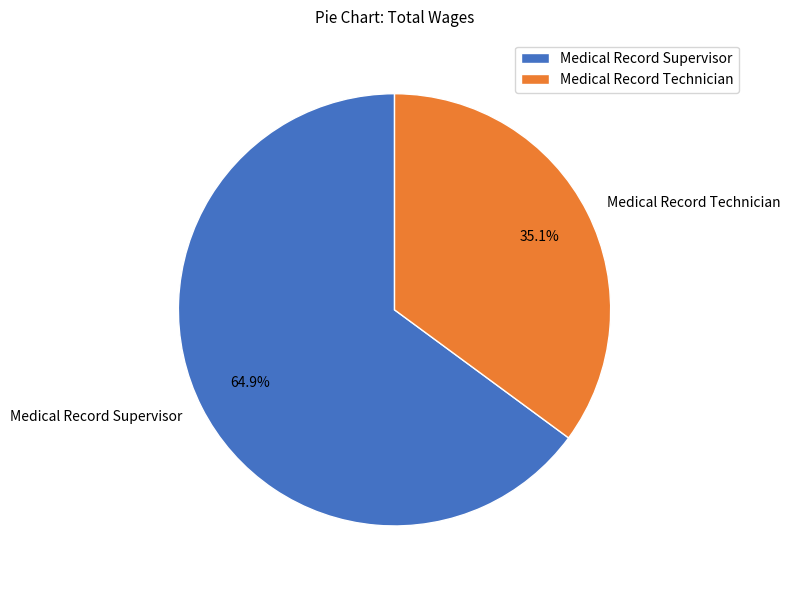

What is the smallest slice in the pie chart?

Medical Record Technician